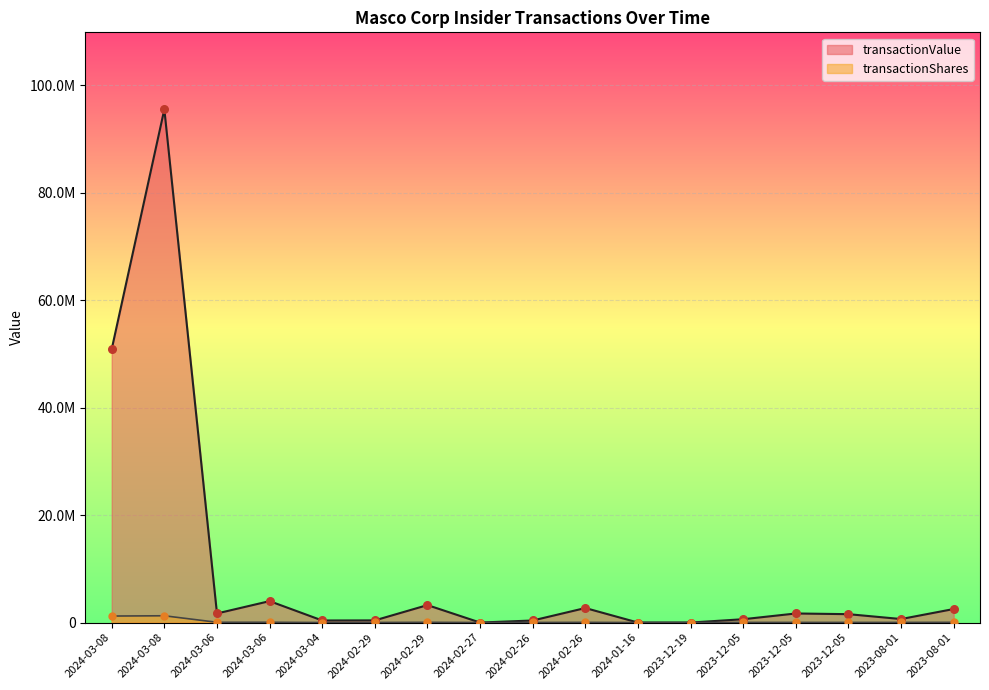

Which series has the largest total across all categories?

transactionValue